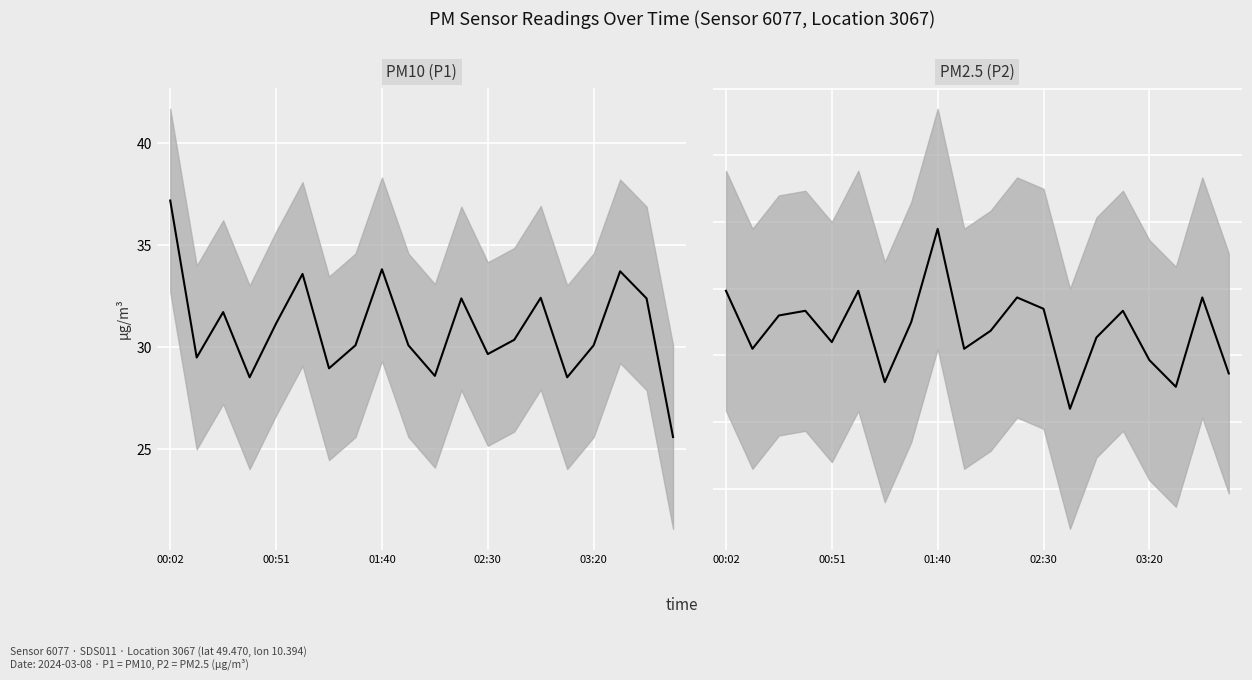

Rank the series by their average value, from highest to lowest.

P1, P2